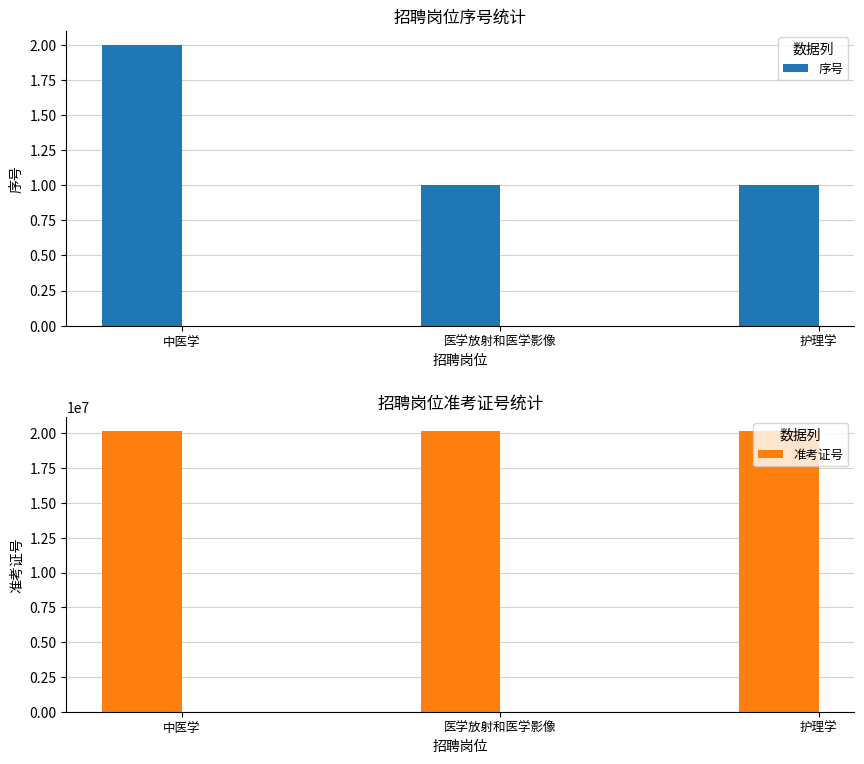

Between 医学放射和医学影像 and 中医学, which is larger?

中医学